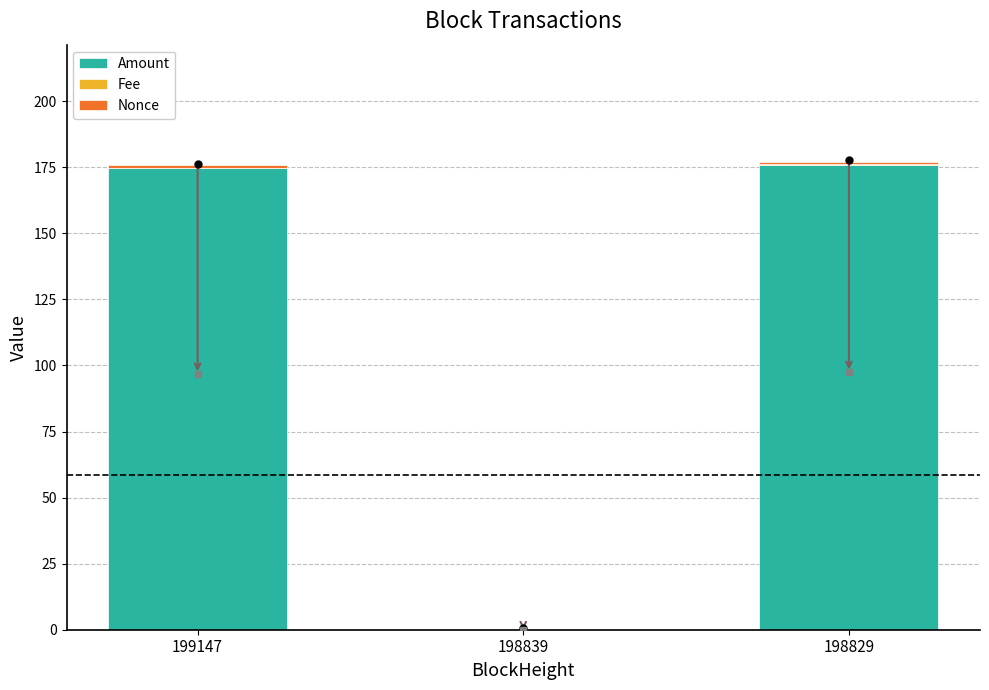

Count the number of data series in this chart.

3